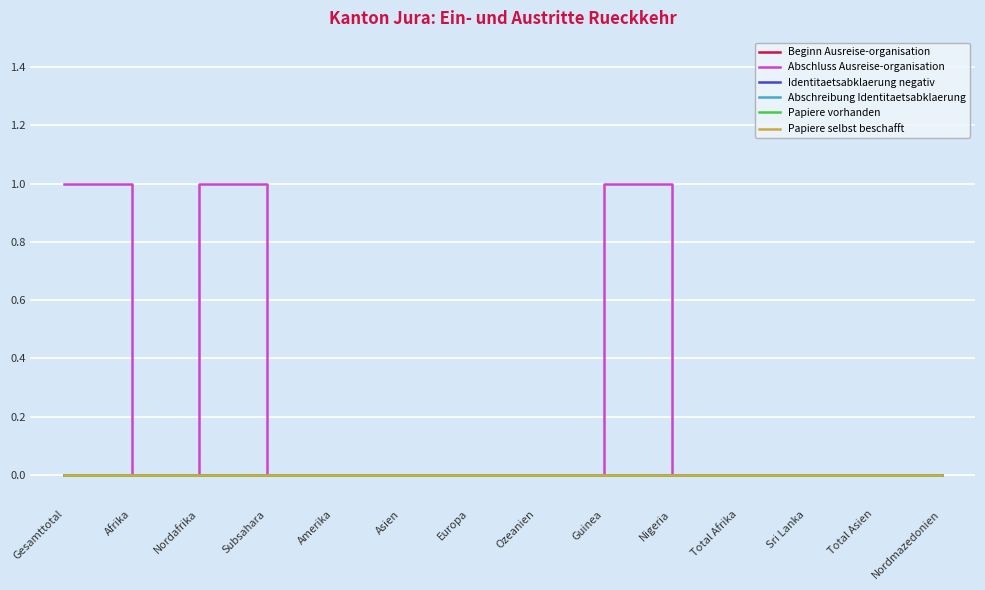

Between Europa and Total Afrika, which series saw the biggest shift?

Beginn Ausreise-organisation